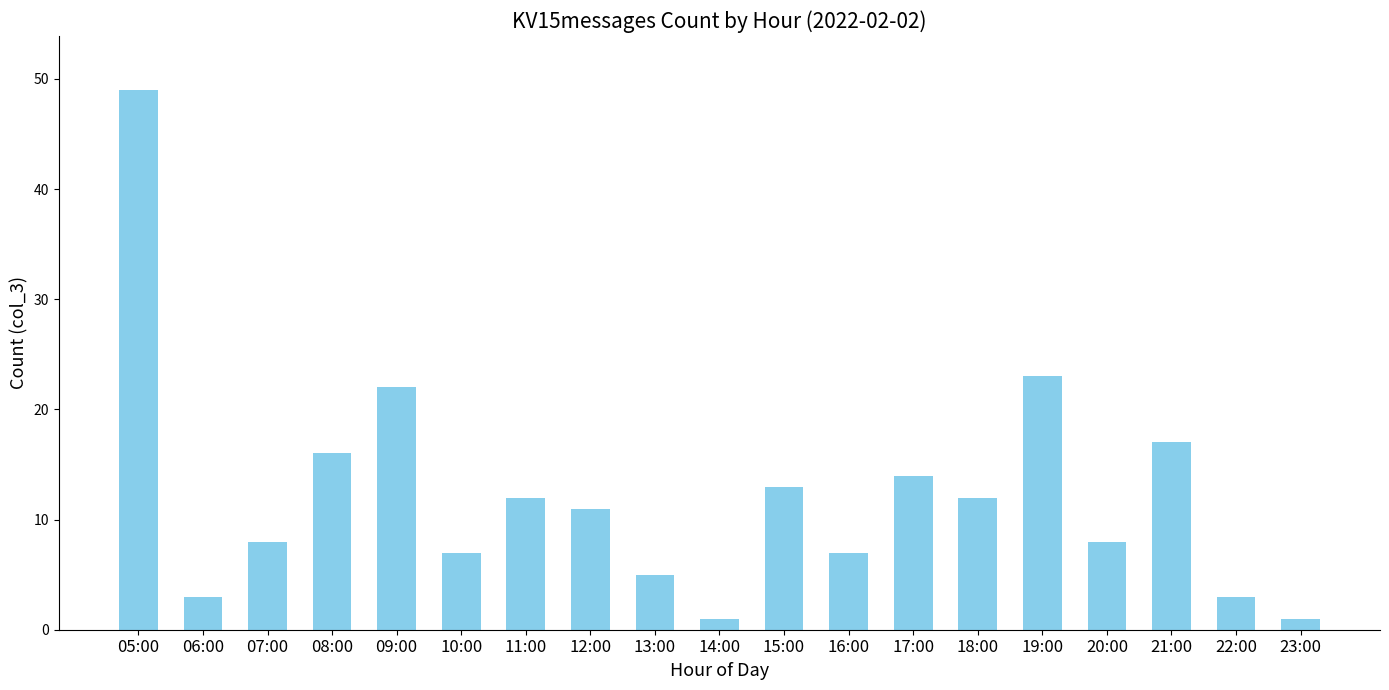

The value at 11:00 is 12. True or false?

True